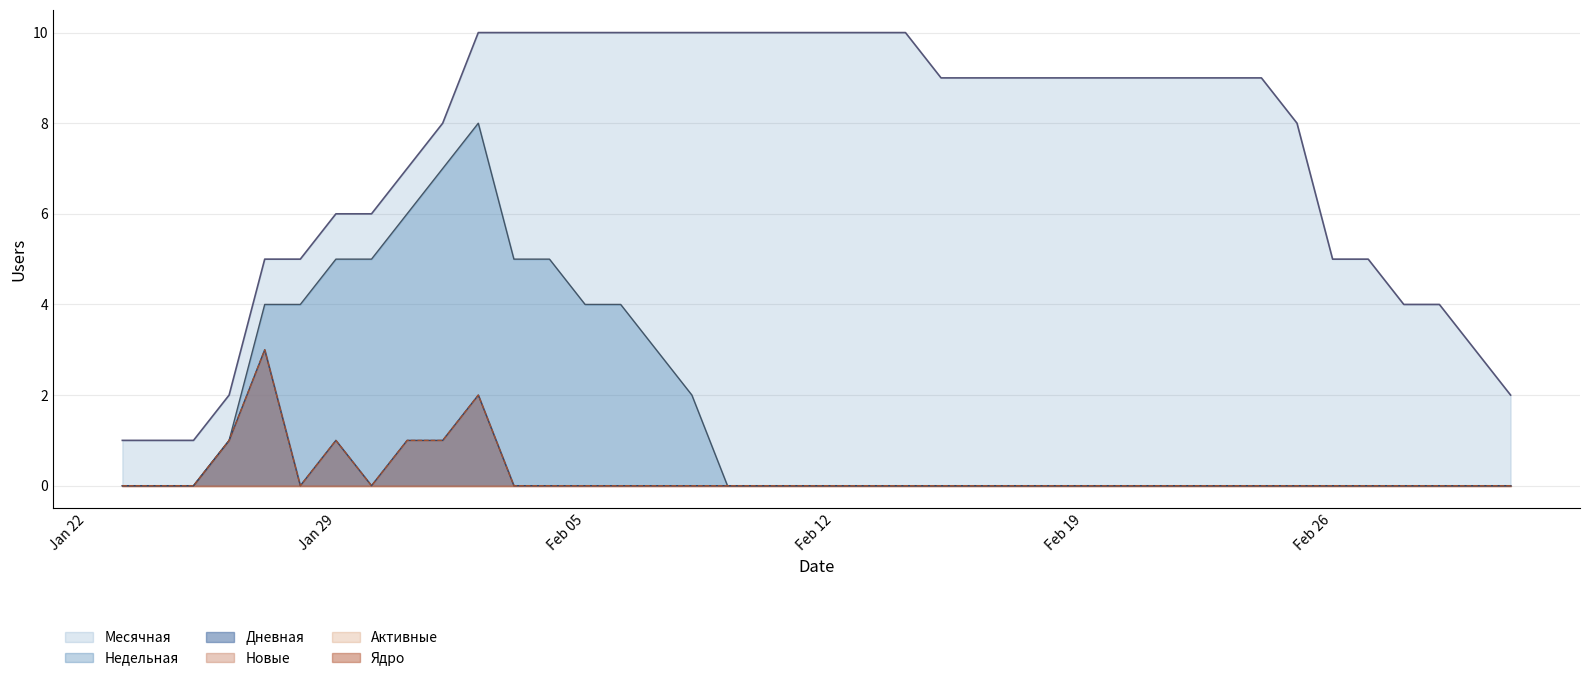

In Дневная, how many points are higher than both neighbors (excluding endpoints)?

3